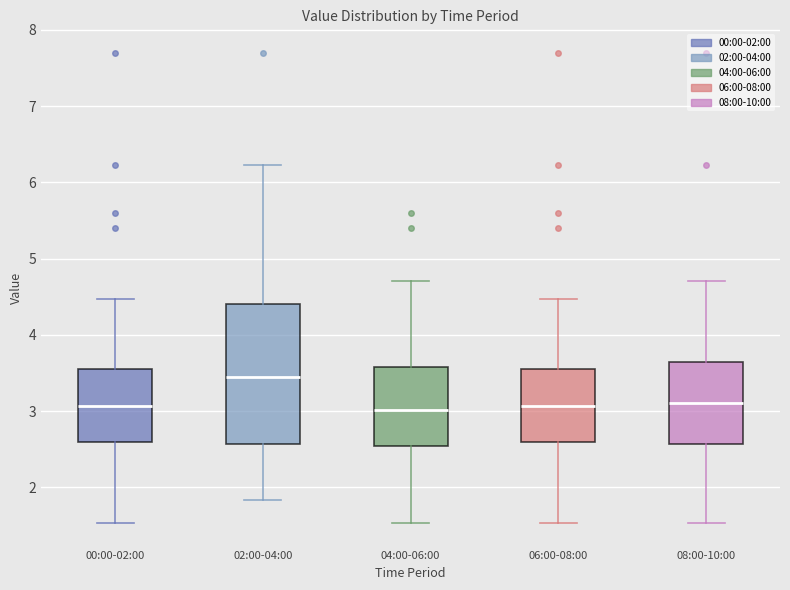

Reading left to right, read every box against the y-axis: the position of its median line, the range the box covers, and the ends of its whiskers. The values are not printed on the chart, so give them approximately, as read against the axis.

00:00-02:00: median 3.1, box 2.6 to 3.6, whiskers 1.5 to 4.5
02:00-04:00: median 3.5, box 2.6 to 4.4, whiskers 1.8 to 6.2
04:00-06:00: median 3.0, box 2.5 to 3.6, whiskers 1.5 to 4.7
06:00-08:00: median 3.1, box 2.6 to 3.6, whiskers 1.5 to 4.5
08:00-10:00: median 3.1, box 2.6 to 3.6, whiskers 1.5 to 4.7